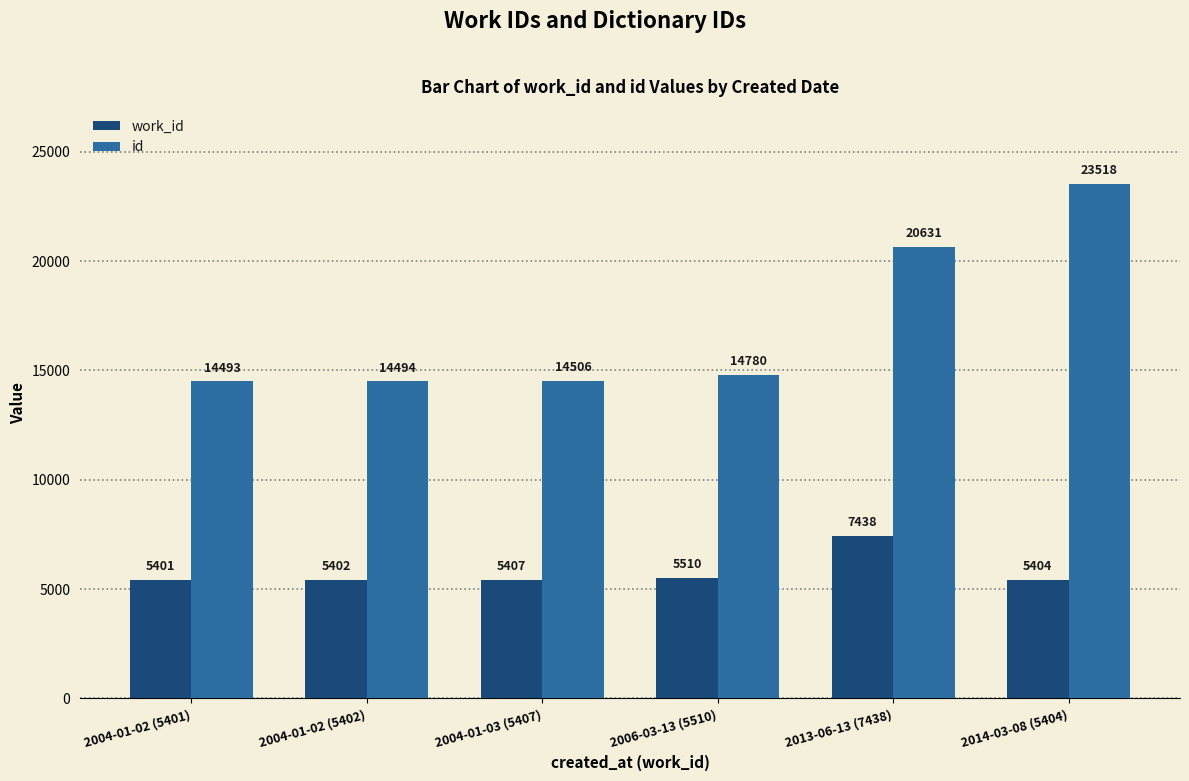

How many groups of bars are there?

6